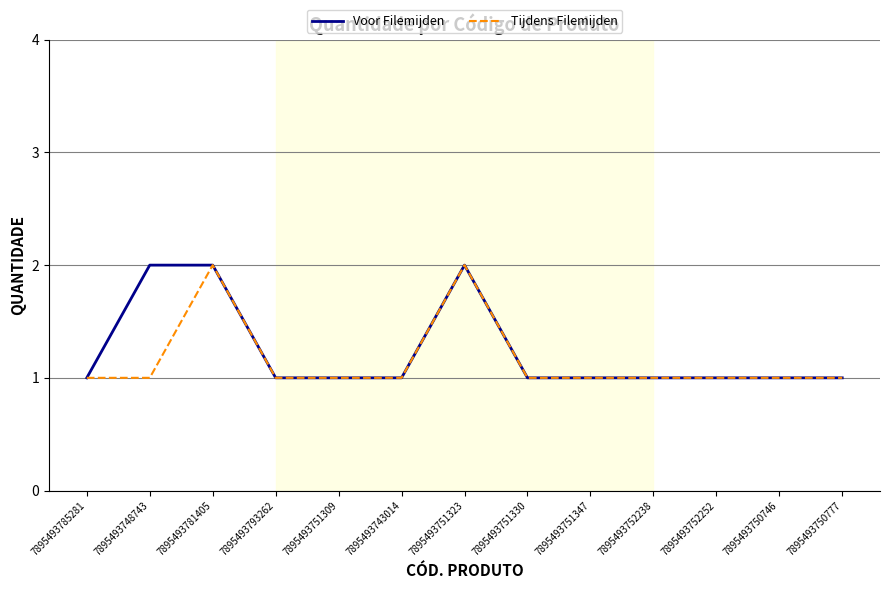

Read the Tijdens Filemijden value at 7895493781405.

2